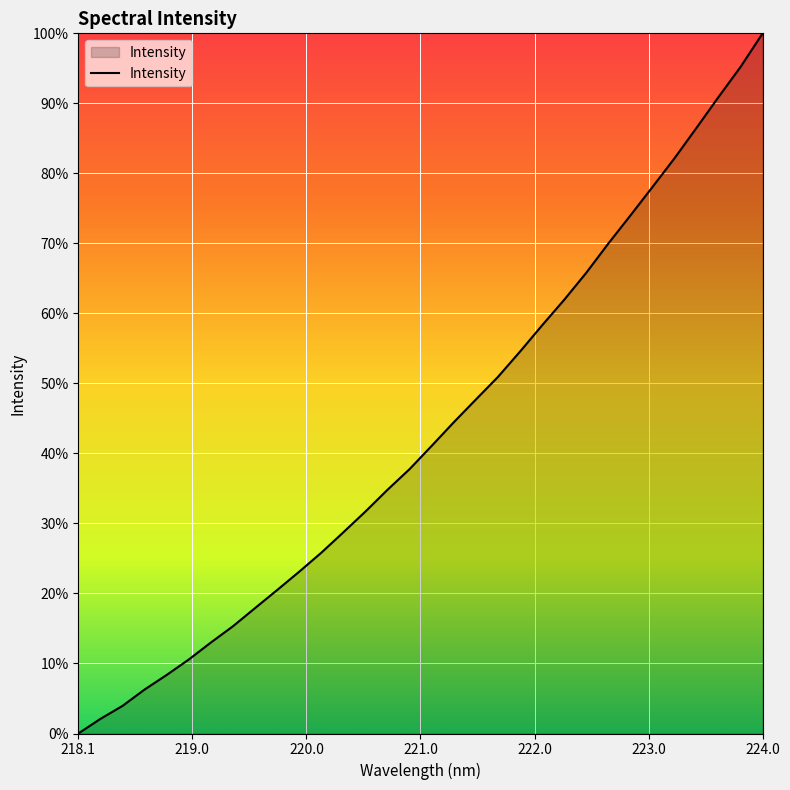

What is the maximum value shown in the chart?

100.0